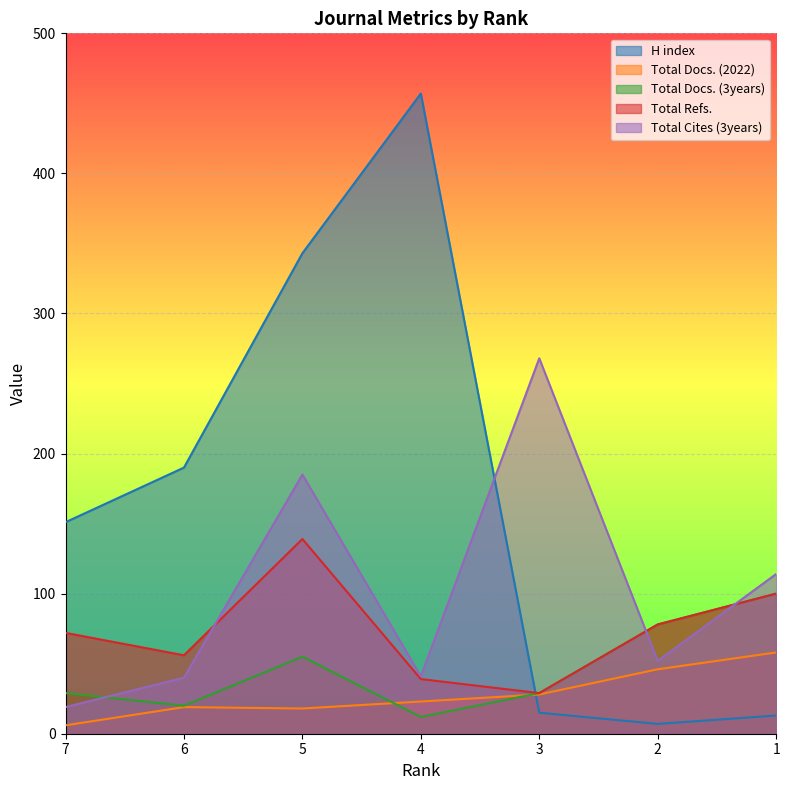

Reading left to right, transcribe all the data shown in this chart.

H index: 7=151	6=190	5=343	4=457	3=15	2=7	1=13
Total Docs. (2022): 7=6	6=19	5=18	4=23	3=28	2=46	1=58
Total Docs. (3years): 7=29	6=20	5=55	4=12	3=29	2=78	1=100
Total Refs.: 7=72	6=56	5=139	4=39	3=29	2=78	1=100
Total Cites (3years): 7=19	6=40	5=185	4=41	3=268	2=52	1=114